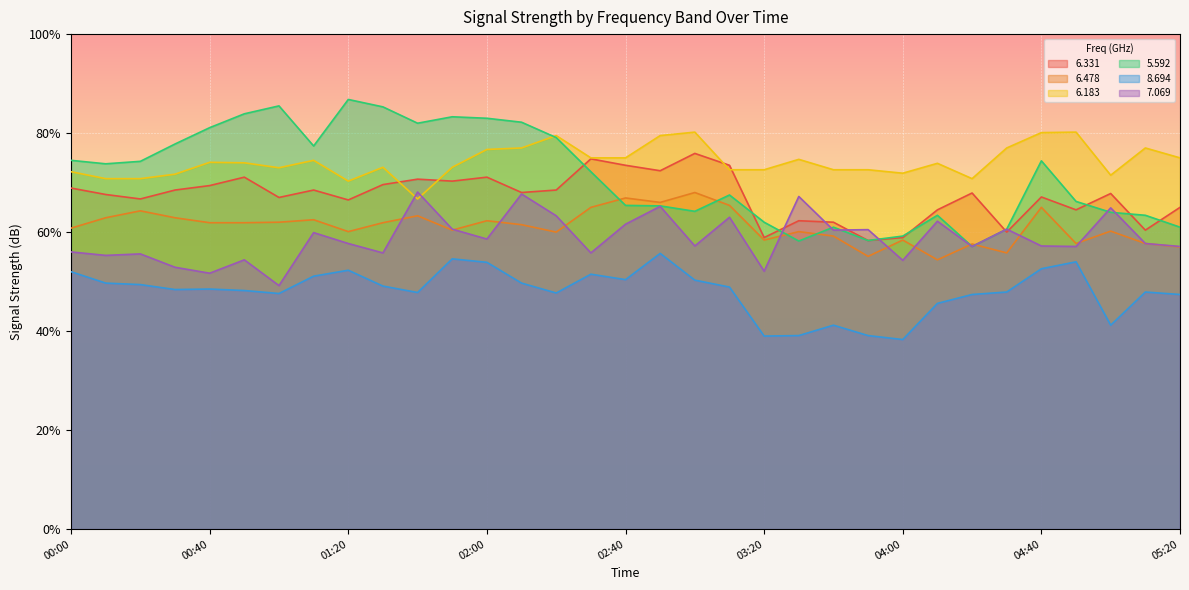

What is the sum of the   8.694 values at 03:10 and 01:50?

103.5